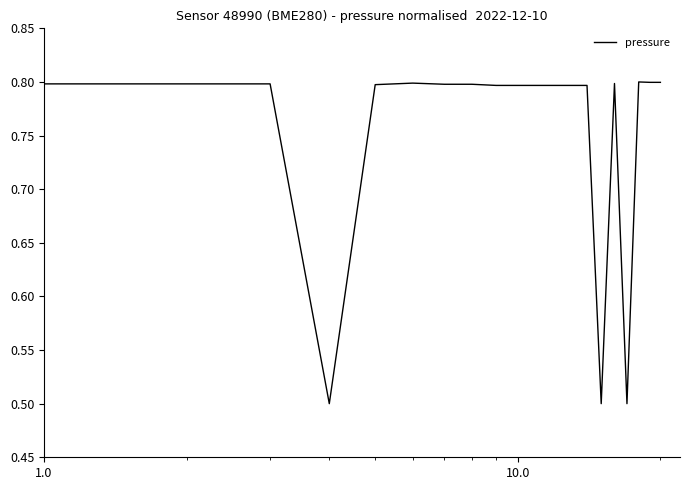

What is the smallest value displayed?

0.5